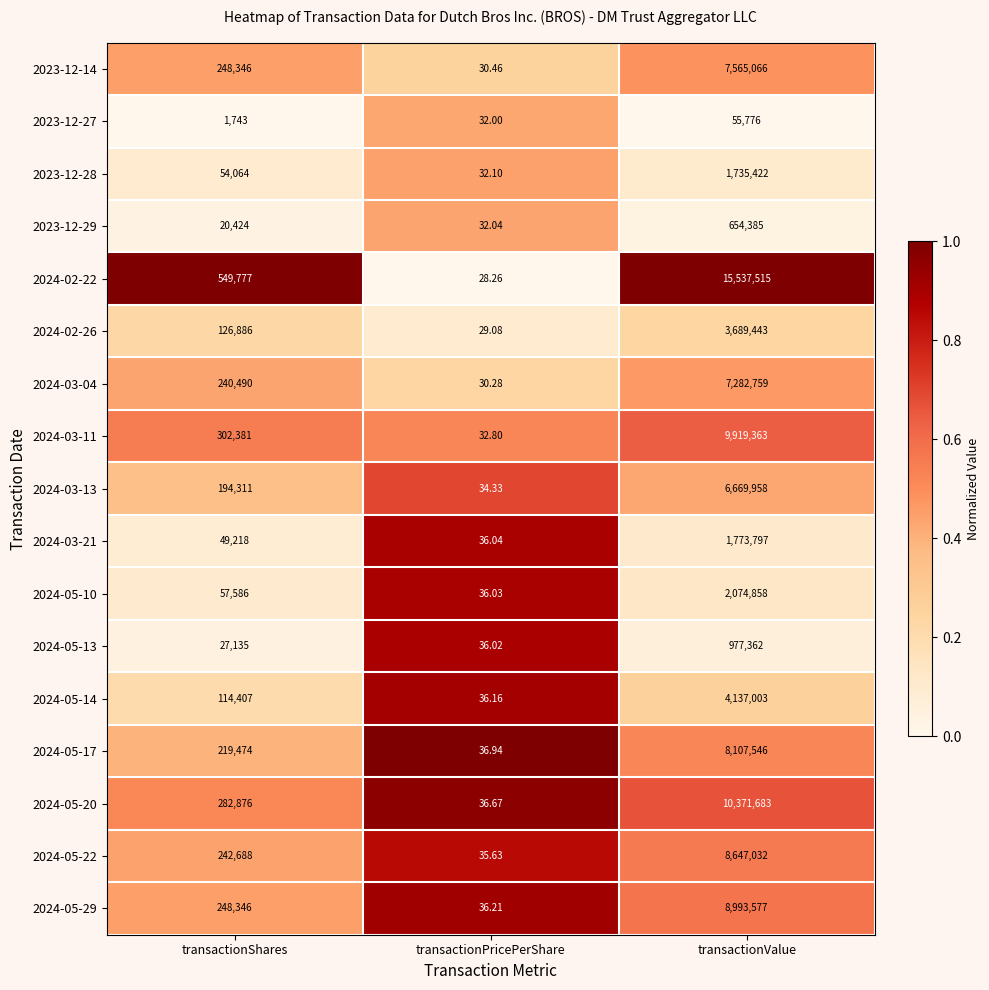

List the series in order of their peak value, highest first.

2024-02-22, 2024-05-20, 2024-03-11, 2024-05-29, 2024-05-22, 2024-05-17, 2023-12-14, 2024-03-04, 2024-03-13, 2024-05-14, 2024-02-26, 2024-05-10, 2024-03-21, 2023-12-28, 2024-05-13, 2023-12-29, 2023-12-27